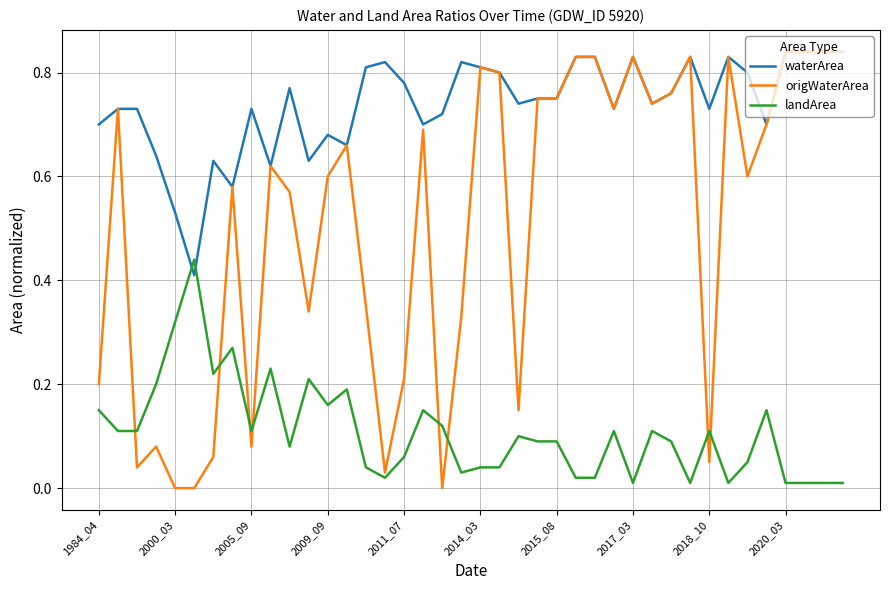

Which series has the largest total across all categories?

waterArea